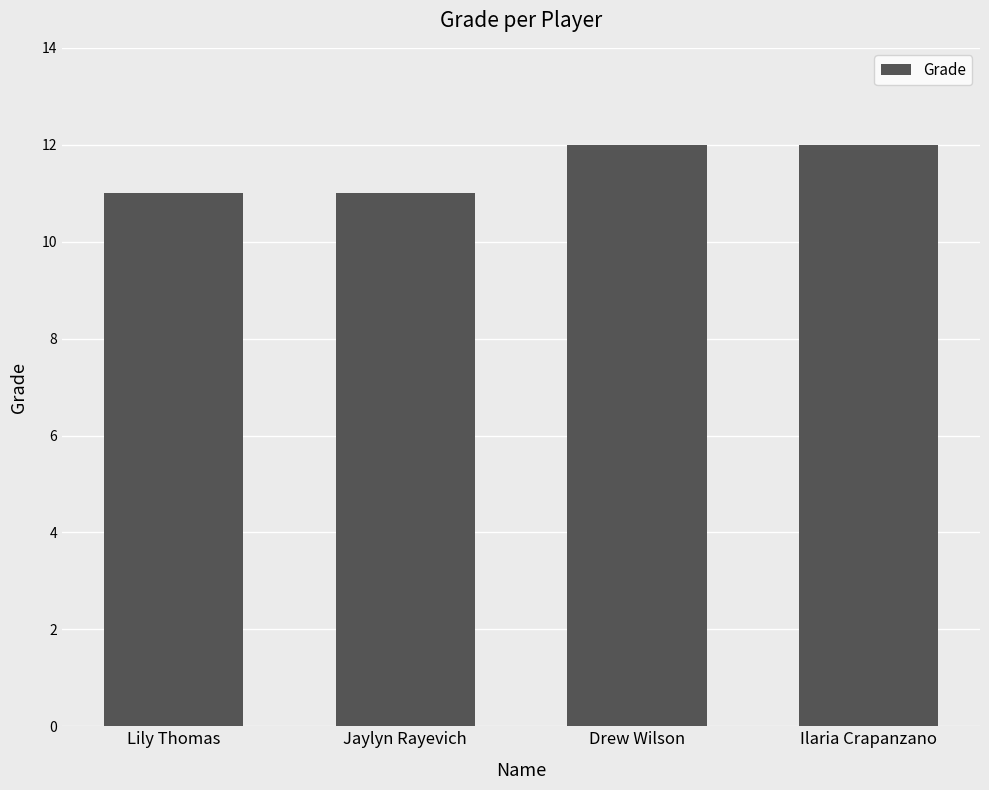

What position from the right is Lily Thomas?

4